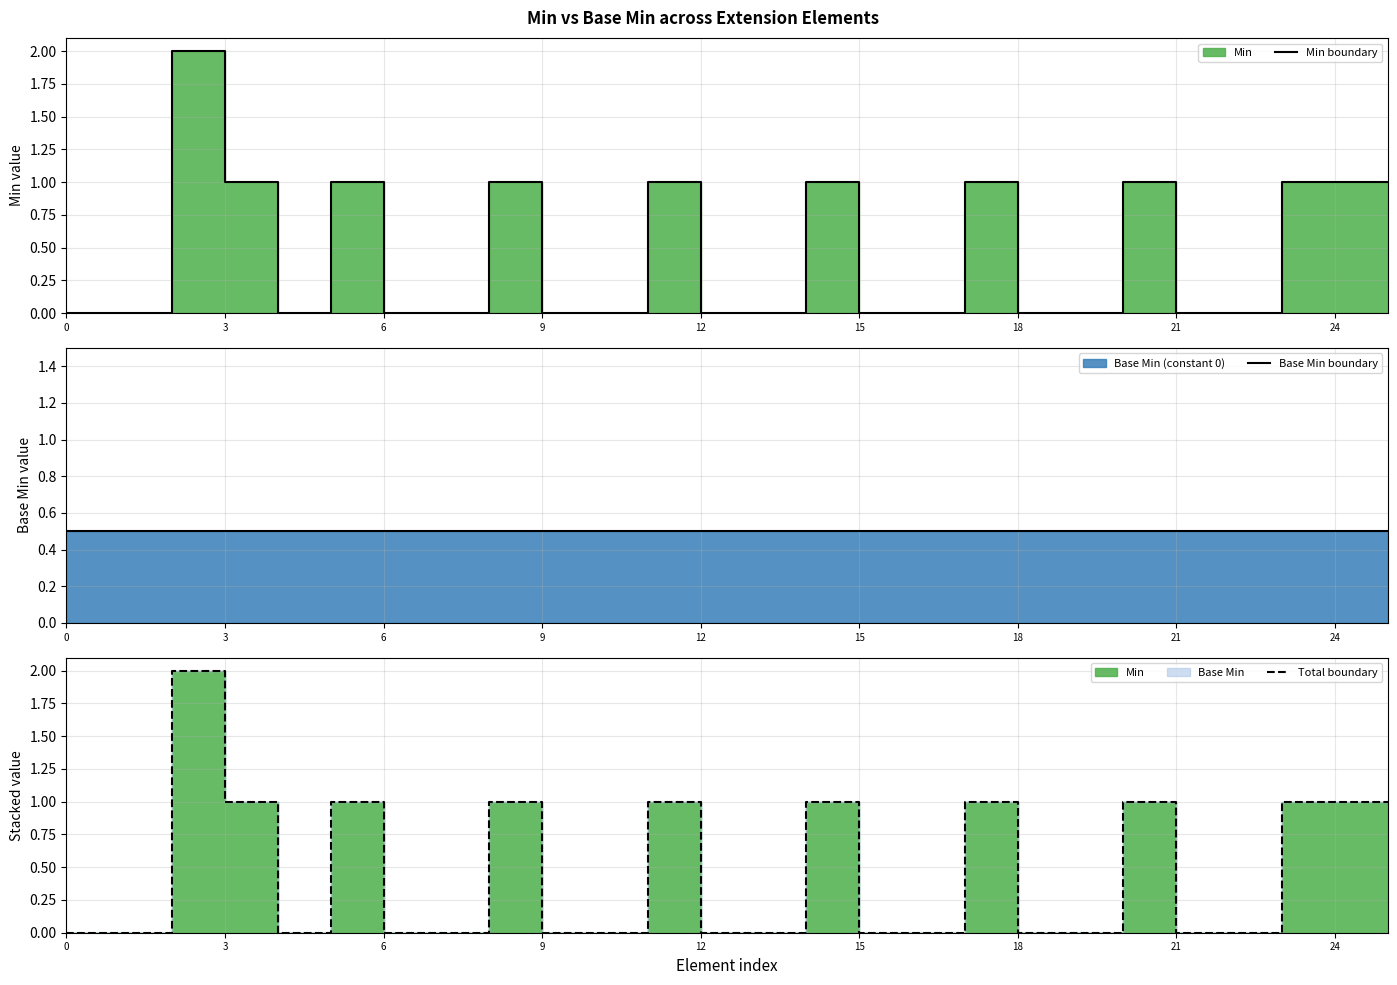

How many interior local peaks does the Total boundary series have?

7